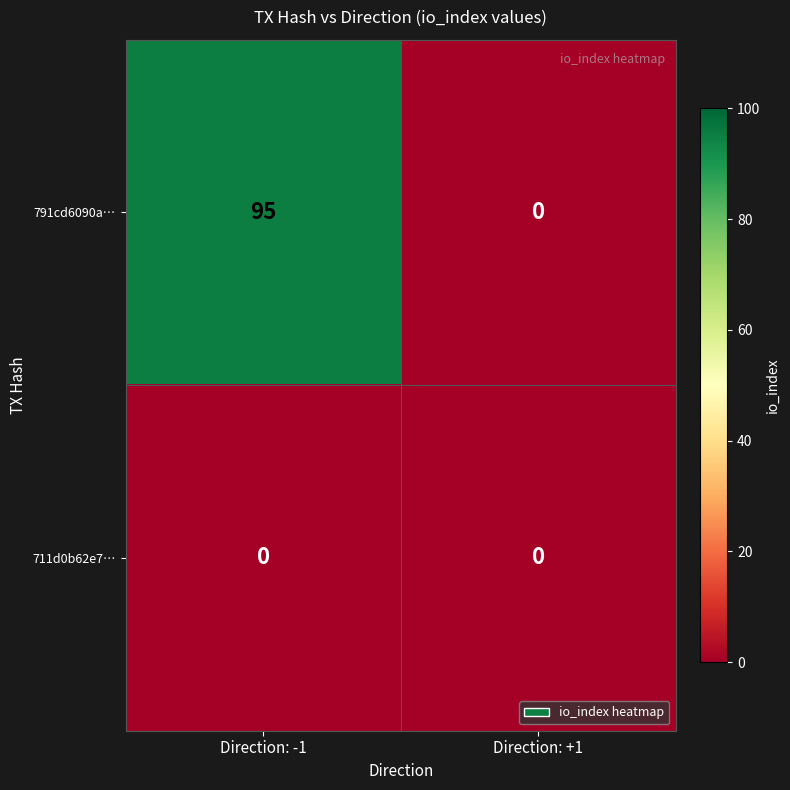

Rank the series by their average value, from lowest to highest.

711d0b62e7…, 791cd6090a…